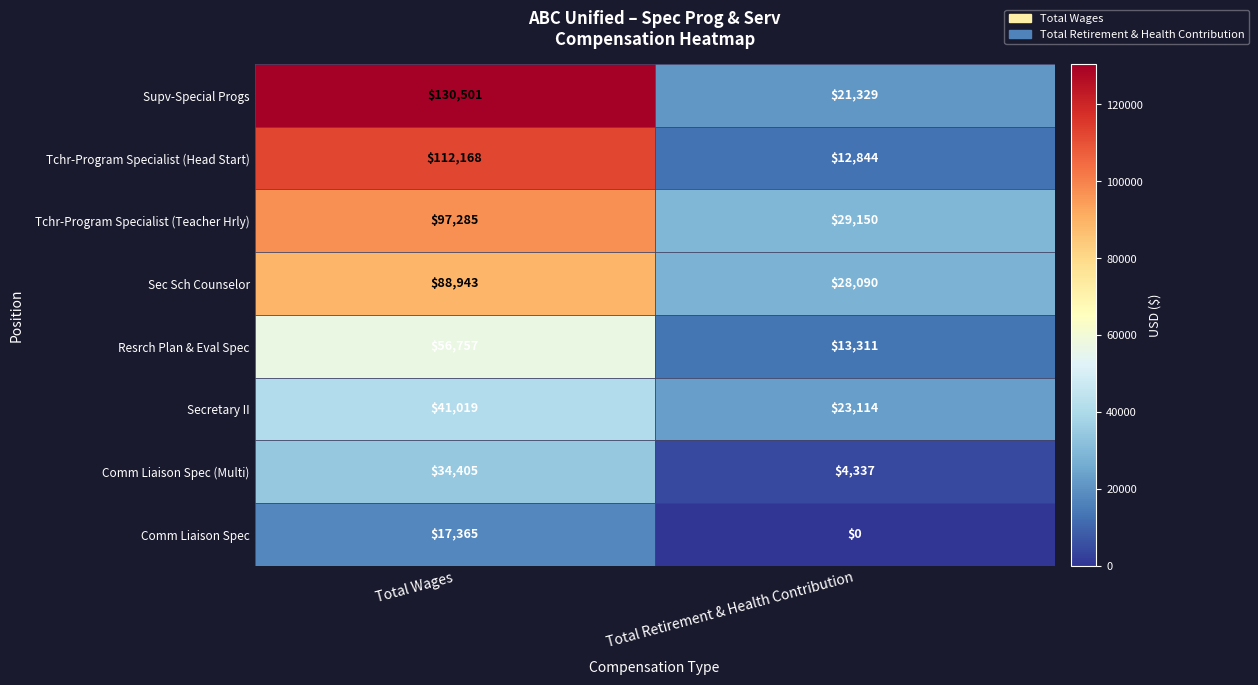

What is the sum of the Comm Liaison Spec values at Total Retirement & Health Contribution and Total Wages?

17365